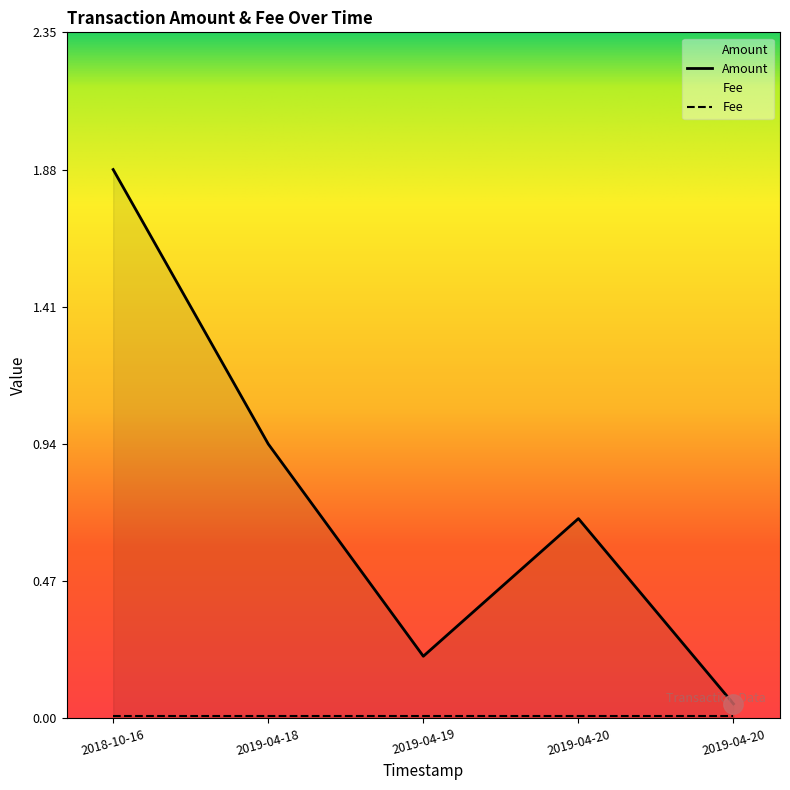

How many lines are shown in the chart?

2